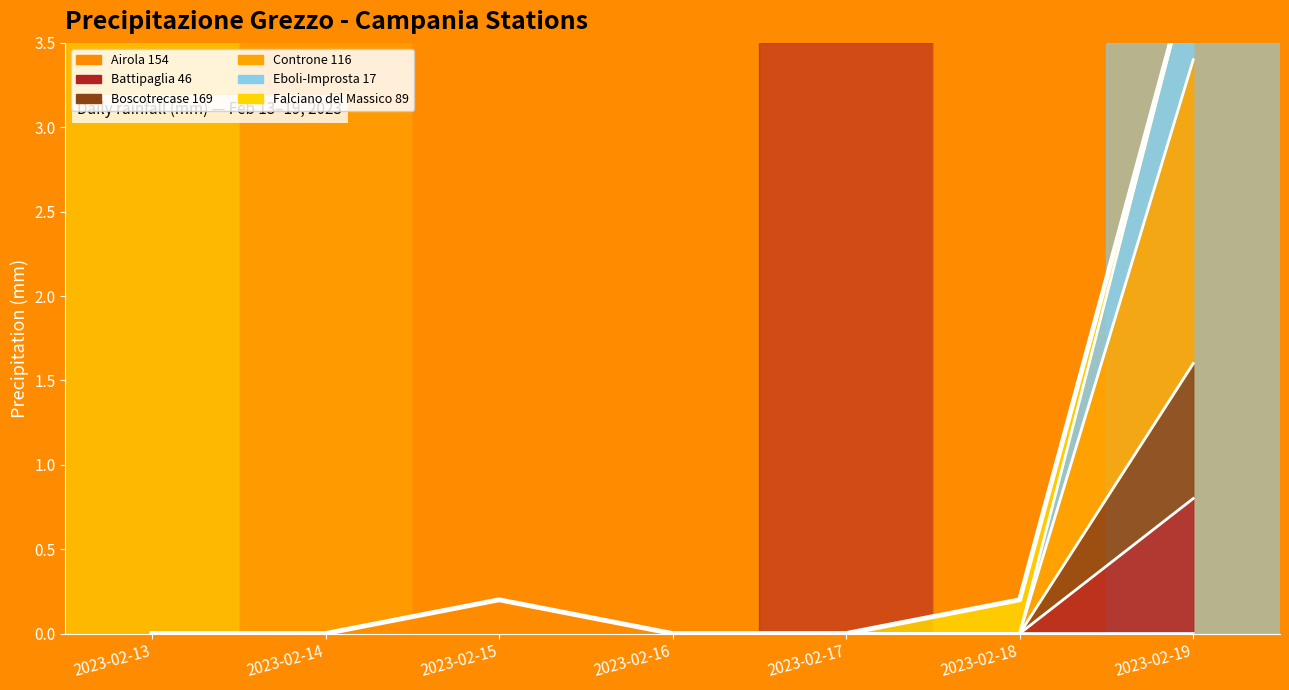

Between 2023-02-14 and 2023-02-15, which series saw the biggest shift?

Airola 154